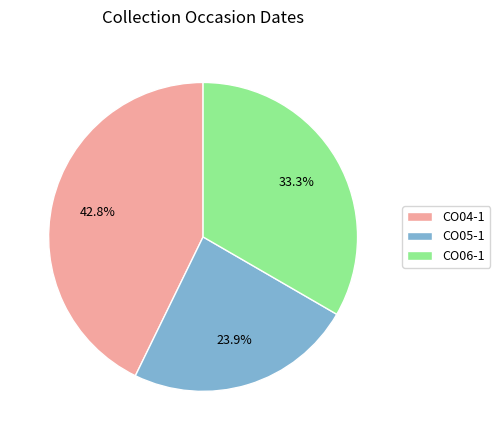

How much of the chart is everything except CO06-1?

66.7%